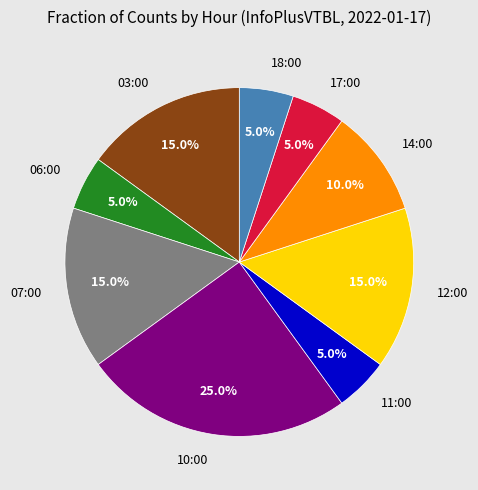

Combined, do 14:00 and 03:00 account for over 50%?

No